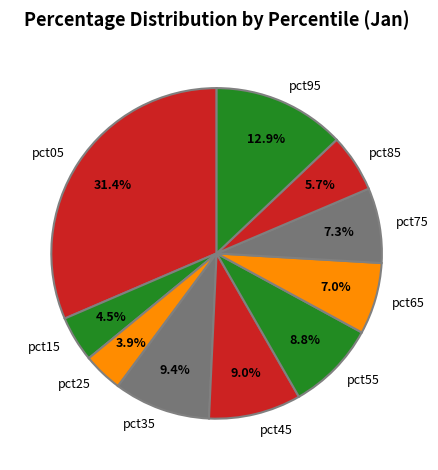

Does pct15 account for over 50% of the chart?

No